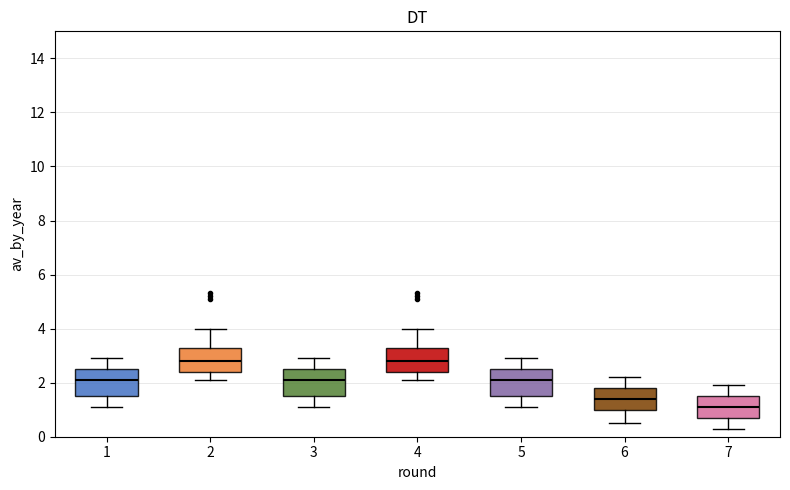

Where does the lower whisker of the box at x = 4 end on the y-axis? The values are not printed on the chart, so give them approximately, as read against the axis.

2.2